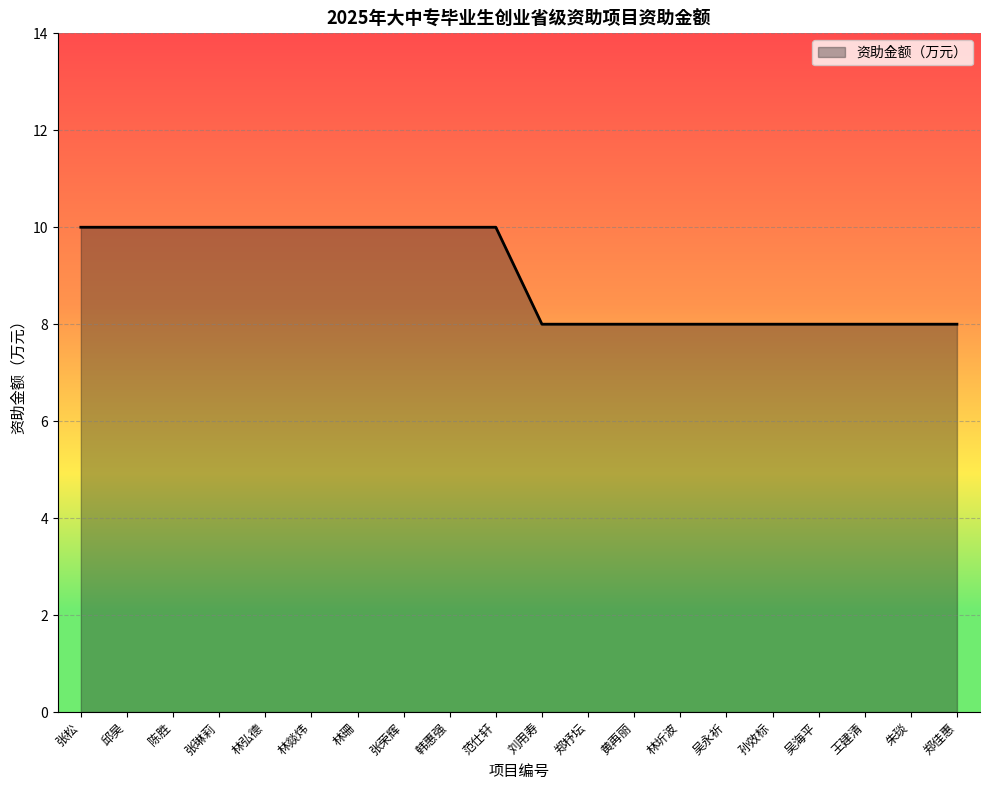

Reading left to right, list all the values displayed in this chart.

张松=10	邱昊=10	陈胜=10	张琳莉=10	林弘德=10	林燚炜=10	林珊=10	张荣辉=10	韩惠强=10	范仕轩=10	刘用寿=8	郑杼坛=8	黄再丽=8	林圻波=8	吴永祈=8	孙效标=8	吴海平=8	王建清=8	朱琰=8	郑佳惠=8